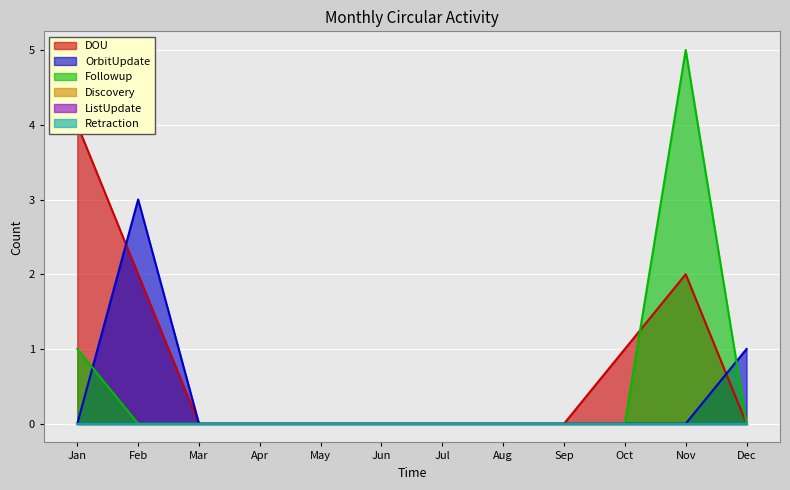

True or false: DOU has more than 1 points higher than both neighbors.

False